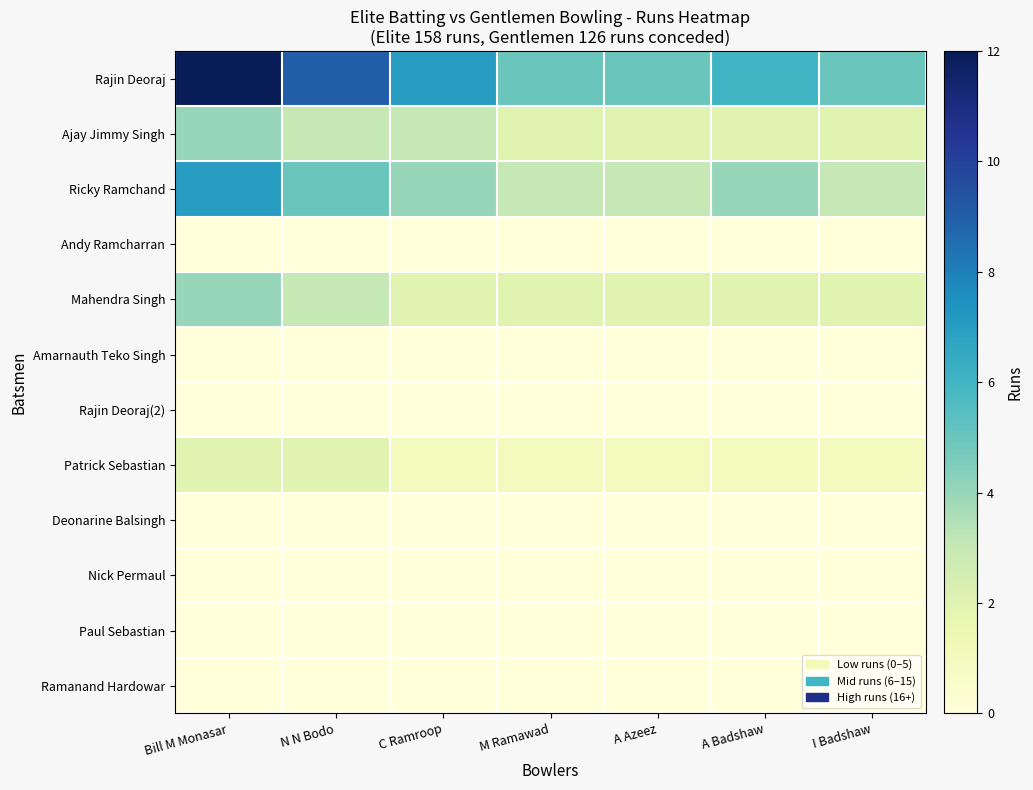

Reading right to left, what are all the values shown in this chart?

Rajin Deoraj: I Badshaw=5	A Badshaw=6	A Azeez=5	M Ramawad=5	C Ramroop=7	N N Bodo=9	Bill M Monasar=12
Ajay Jimmy Singh: I Badshaw=2	A Badshaw=2	A Azeez=2	M Ramawad=2	C Ramroop=3	N N Bodo=3	Bill M Monasar=4
Ricky Ramchand: I Badshaw=3	A Badshaw=4	A Azeez=3	M Ramawad=3	C Ramroop=4	N N Bodo=5	Bill M Monasar=7
Andy Ramcharran: I Badshaw=0	A Badshaw=0	A Azeez=0	M Ramawad=0	C Ramroop=0	N N Bodo=0	Bill M Monasar=0
Mahendra Singh: I Badshaw=2	A Badshaw=2	A Azeez=2	M Ramawad=2	C Ramroop=2	N N Bodo=3	Bill M Monasar=4
Amarnauth Teko Singh: I Badshaw=0	A Badshaw=0	A Azeez=0	M Ramawad=0	C Ramroop=0	N N Bodo=0	Bill M Monasar=0
Rajin Deoraj(2): I Badshaw=0	A Badshaw=0	A Azeez=0	M Ramawad=0	C Ramroop=0	N N Bodo=0	Bill M Monasar=0
Patrick Sebastian: I Badshaw=1	A Badshaw=1	A Azeez=1	M Ramawad=1	C Ramroop=1	N N Bodo=2	Bill M Monasar=2
Deonarine Balsingh: I Badshaw=0	A Badshaw=0	A Azeez=0	M Ramawad=0	C Ramroop=0	N N Bodo=0	Bill M Monasar=0
Nick Permaul: I Badshaw=0	A Badshaw=0	A Azeez=0	M Ramawad=0	C Ramroop=0	N N Bodo=0	Bill M Monasar=0
Paul Sebastian: I Badshaw=0	A Badshaw=0	A Azeez=0	M Ramawad=0	C Ramroop=0	N N Bodo=0	Bill M Monasar=0
Ramanand Hardowar: I Badshaw=0	A Badshaw=0	A Azeez=0	M Ramawad=0	C Ramroop=0	N N Bodo=0	Bill M Monasar=0